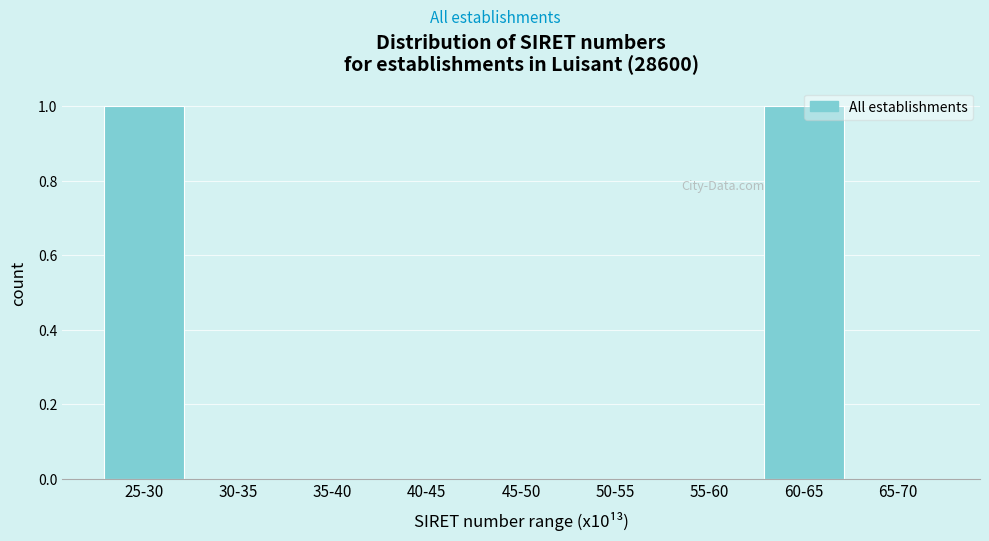

Reading left to right, transcribe all the data shown in this chart.

25-30=1	30-35=0	35-40=0	40-45=0	45-50=0	50-55=0	55-60=0	60-65=1	65-70=0